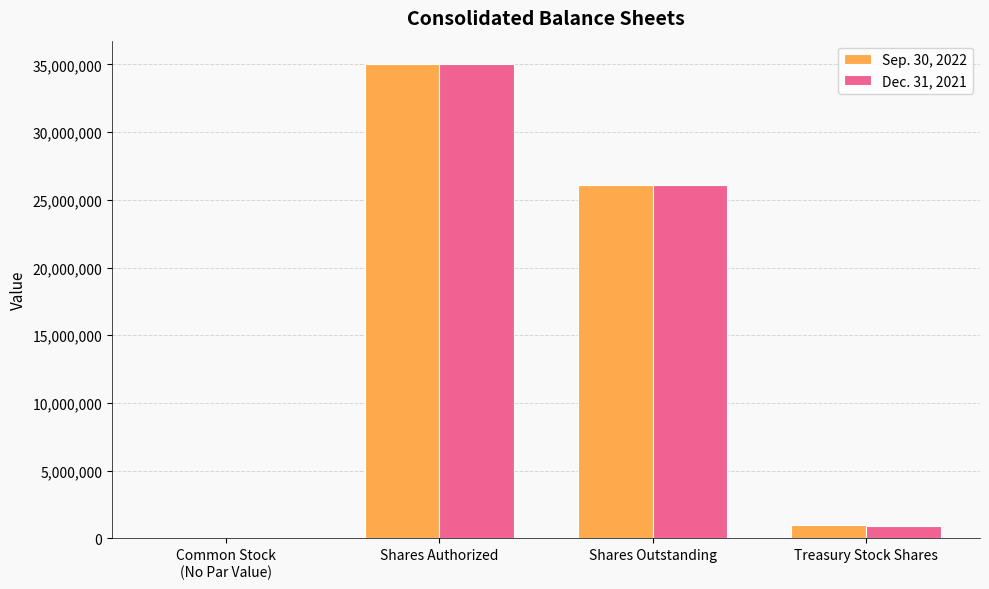

The value of Dec. 31, 2021 at Shares Outstanding is 26103661. True or false?

True